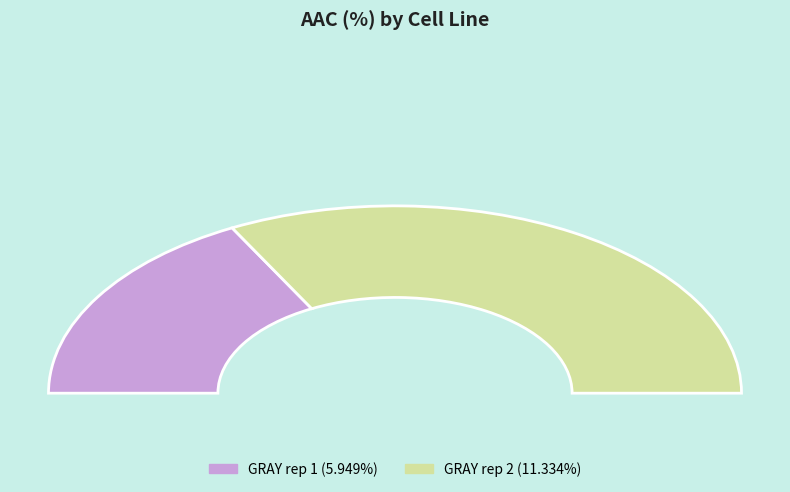

What is the largest slice in the pie chart?

GRAY rep 2